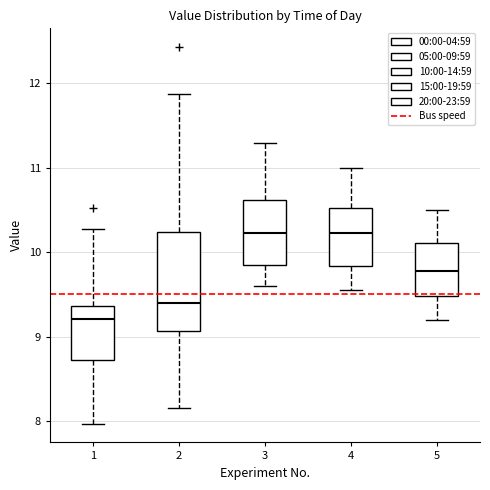

Where does the lower whisker of the box at x = 3 end on the y-axis? The values are not printed on the chart, so give them approximately, as read against the axis.

9.6